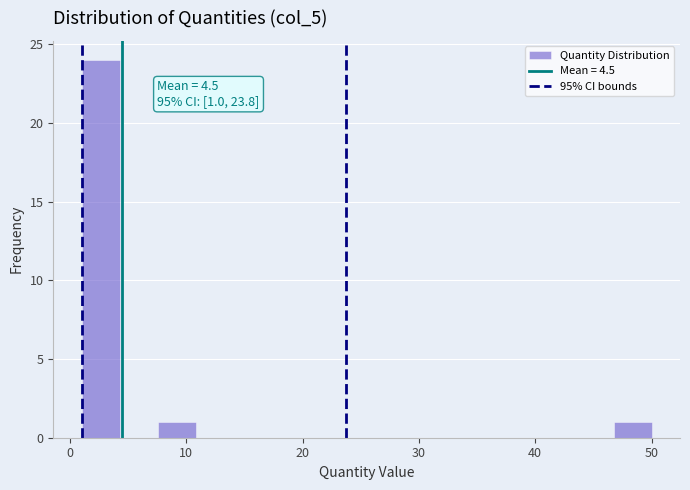

Read against the x-axis, roughly where is the centre of the tallest bar?

3